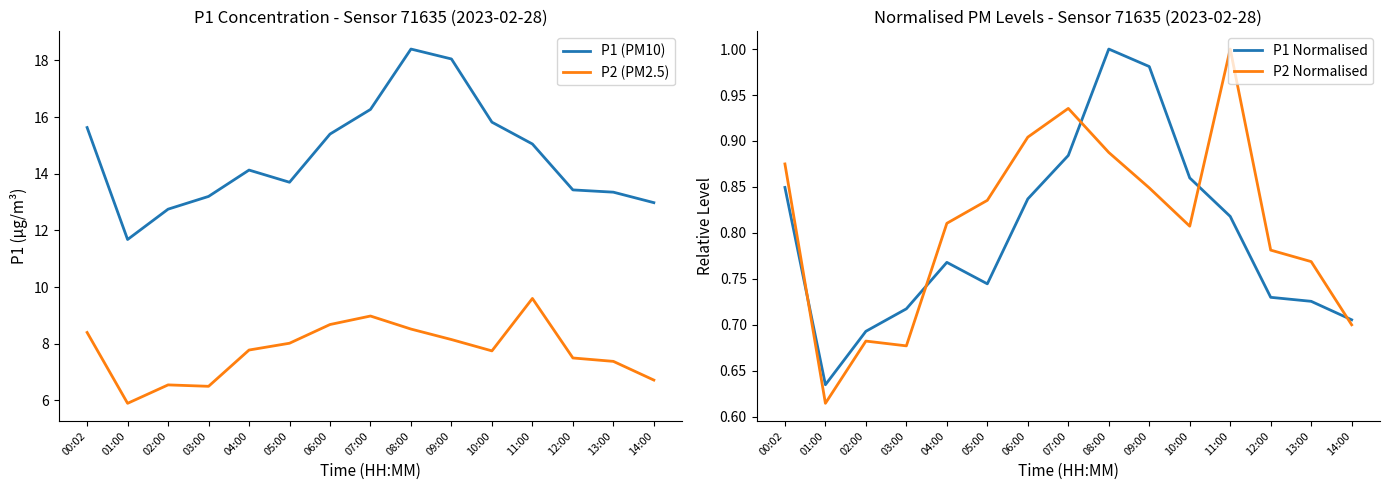

Reading left to right, list all the values displayed in this chart.

P1 (PM10): 00:02=15.6	01:00=11.7	02:00=12.8	03:00=13.2	04:00=14.1	05:00=13.7	06:00=15.4	07:00=16.3	08:00=18.4	09:00=18.1	10:00=15.8	11:00=15.1	12:00=13.4	13:00=13.3	14:00=13.0
P2 (PM2.5): 00:02=8.4	01:00=5.9	02:00=6.5	03:00=6.5	04:00=7.8	05:00=8.0	06:00=8.7	07:00=9.0	08:00=8.5	09:00=8.2	10:00=7.8	11:00=9.6	12:00=7.5	13:00=7.4	14:00=6.7
P1 Normalised: 00:02=0.8	01:00=0.6	02:00=0.7	03:00=0.7	04:00=0.8	05:00=0.7	06:00=0.8	07:00=0.9	08:00=1.0	09:00=1.0	10:00=0.9	11:00=0.8	12:00=0.7	13:00=0.7	14:00=0.7
P2 Normalised: 00:02=0.9	01:00=0.6	02:00=0.7	03:00=0.7	04:00=0.8	05:00=0.8	06:00=0.9	07:00=0.9	08:00=0.9	09:00=0.8	10:00=0.8	11:00=1.0	12:00=0.8	13:00=0.8	14:00=0.7